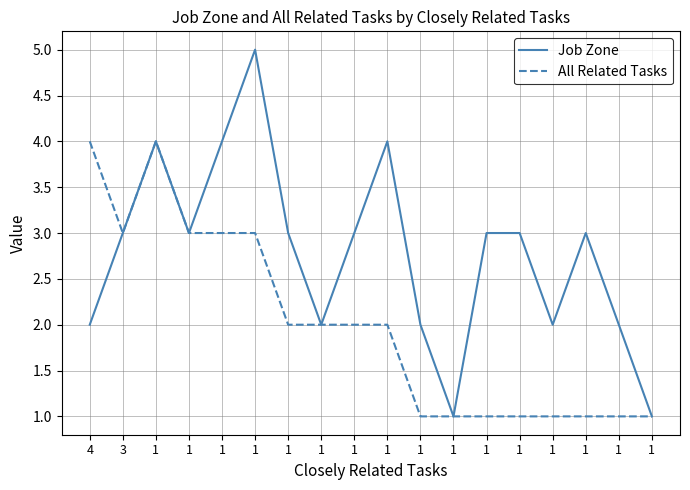

Does the chart have visible grid lines?

Yes